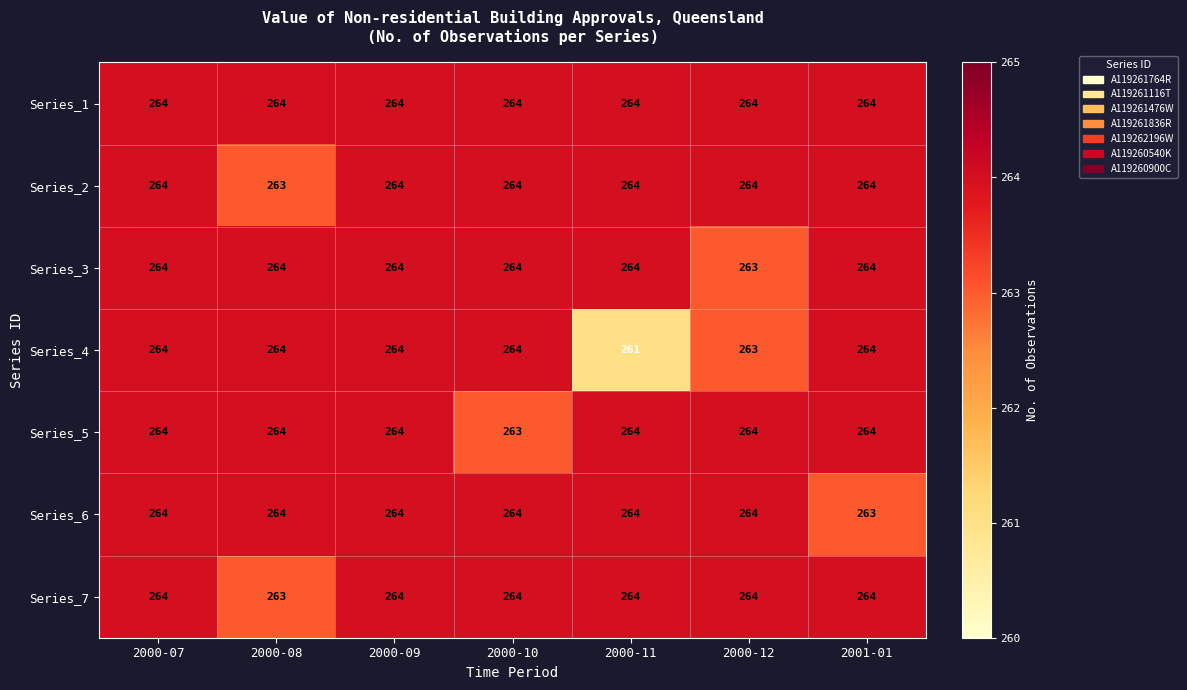

How many Series_3 values are between 264 and 265?

6